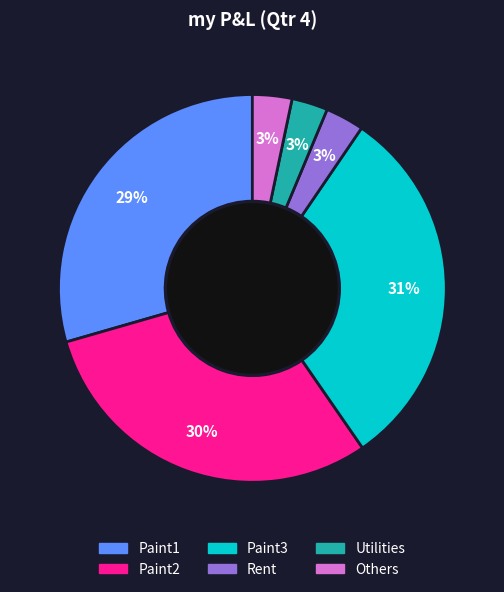

Combined, do Paint1 and Rent account for over 50%?

No